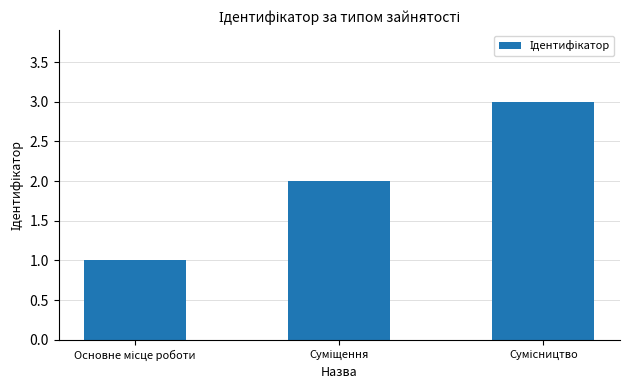

What is the greatest value displayed?

3